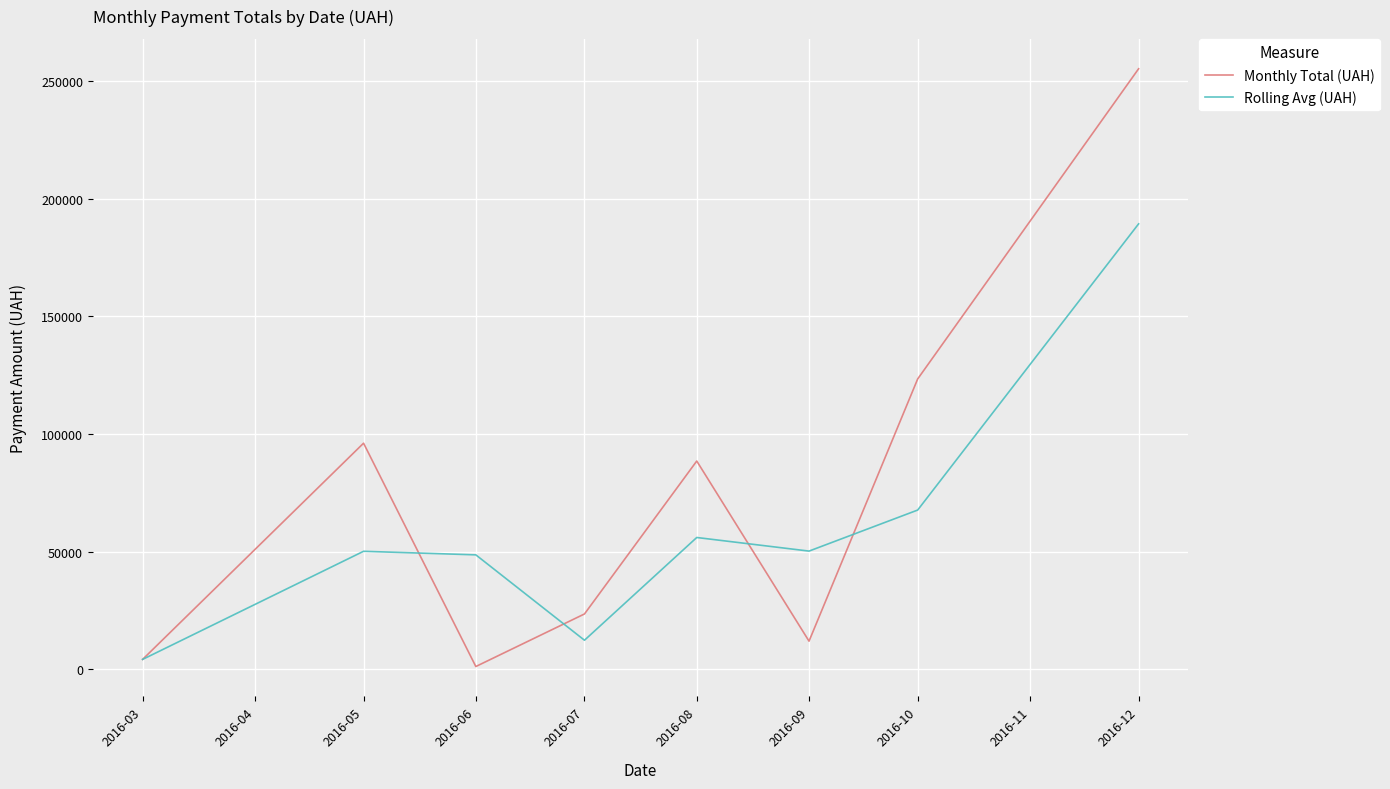

At which label does Monthly Total (UAH) first exceed 88486?

2016-05